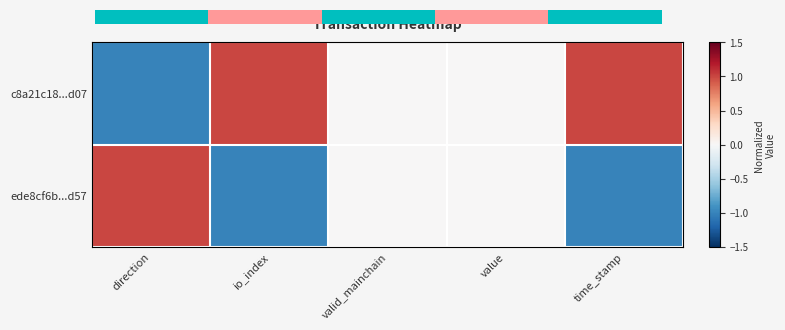

What is the minimum value for ede8cf6b...d57?

-1